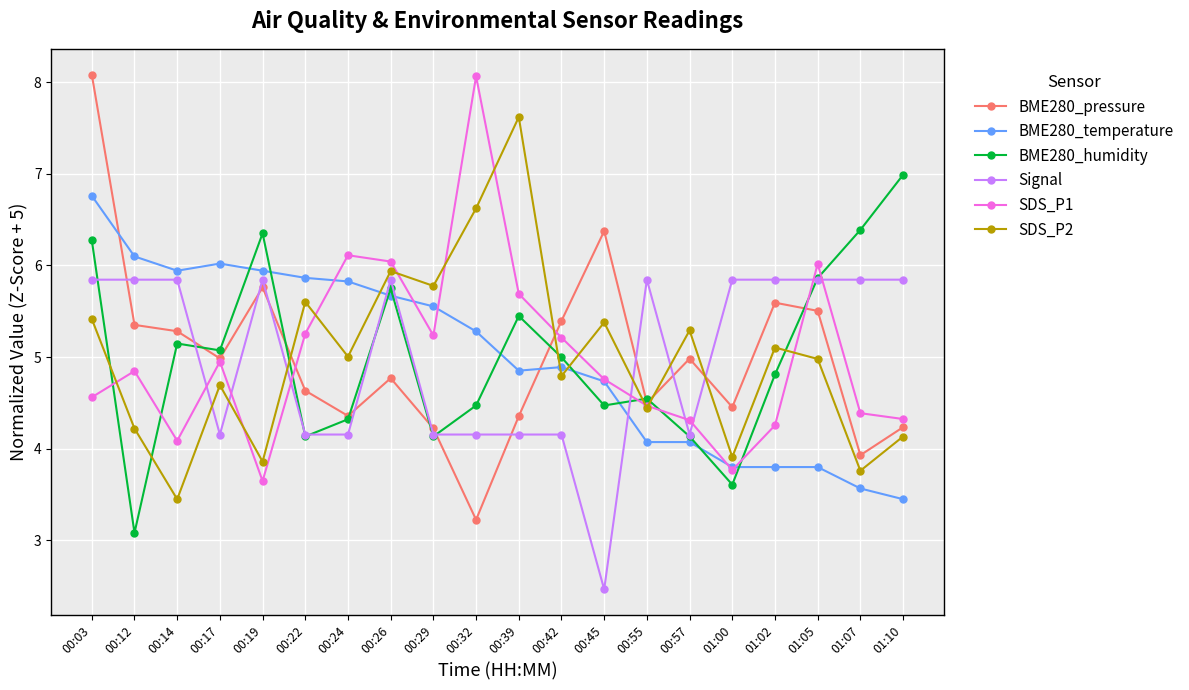

What is the label of the 19th point from the right?

00:12